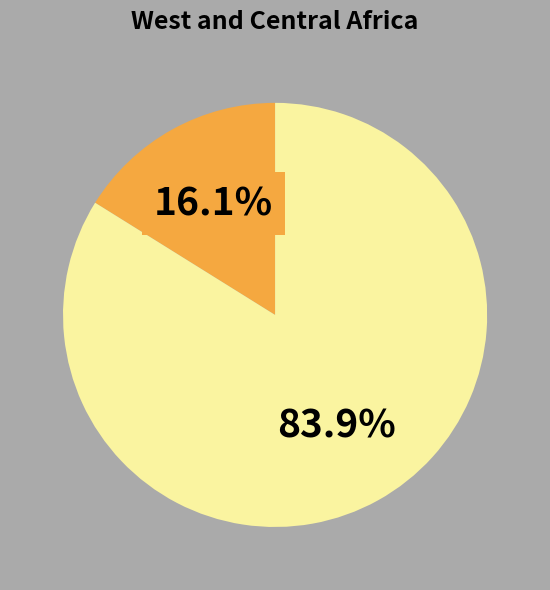

Is there any slice that represents more than half of the pie?

Yes